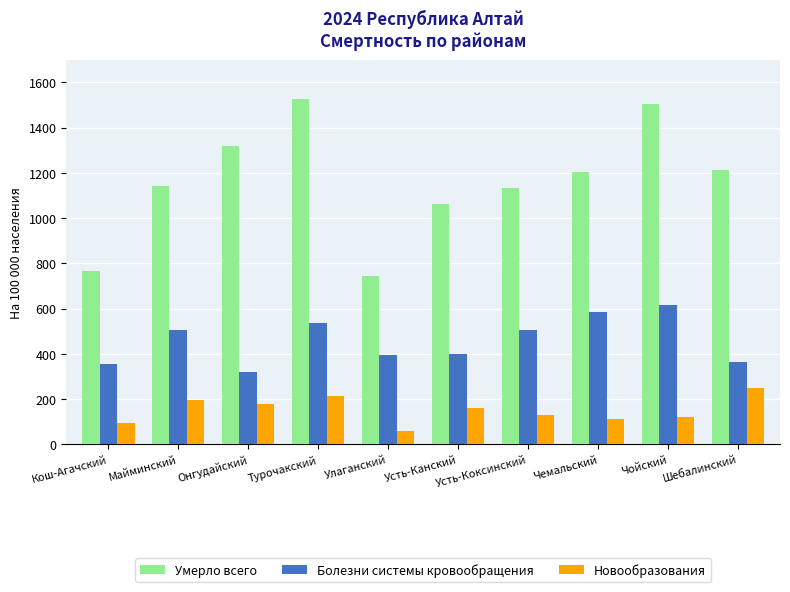

List the series in order of their peak value, highest first.

Умерло всего, Болезни системы кровообращения, Новообразования